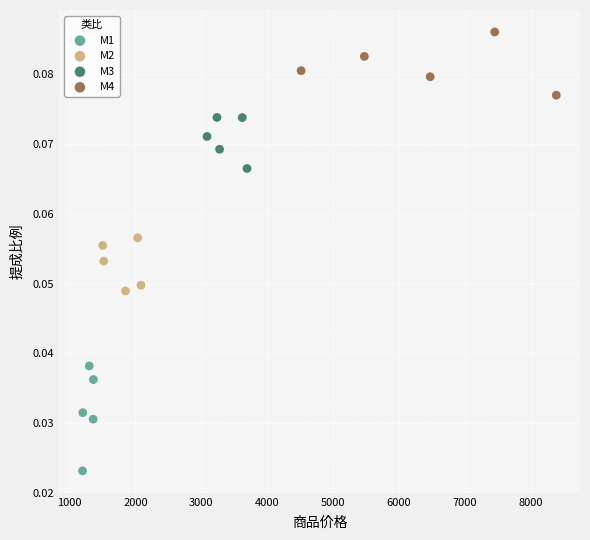

What are all the series names shown in the legend?

M1, M2, M3, M4